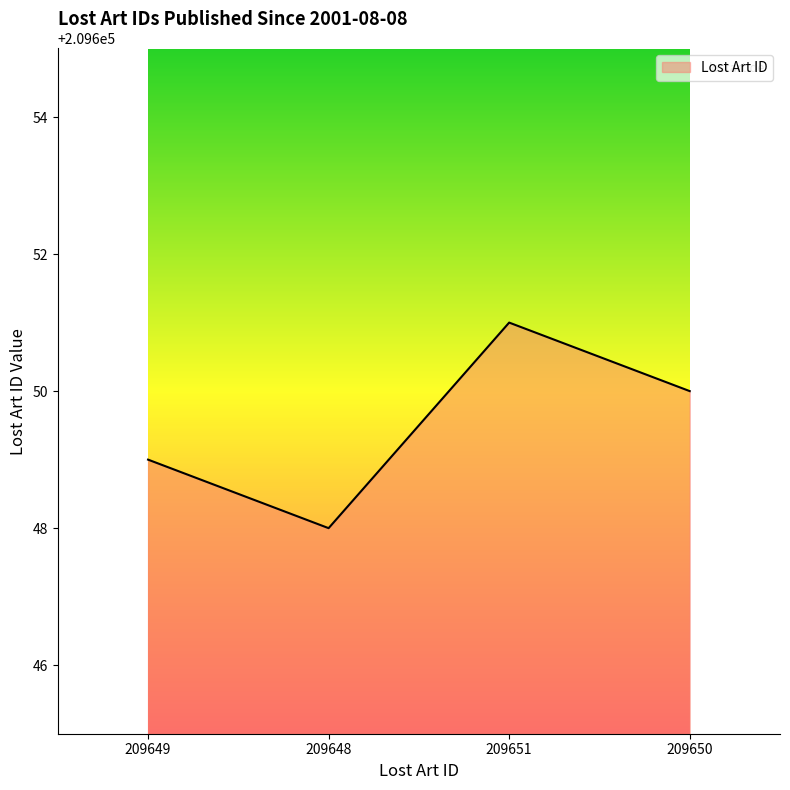

Reading right to left, extract all data points from this chart.

209650	209651	209648	209649